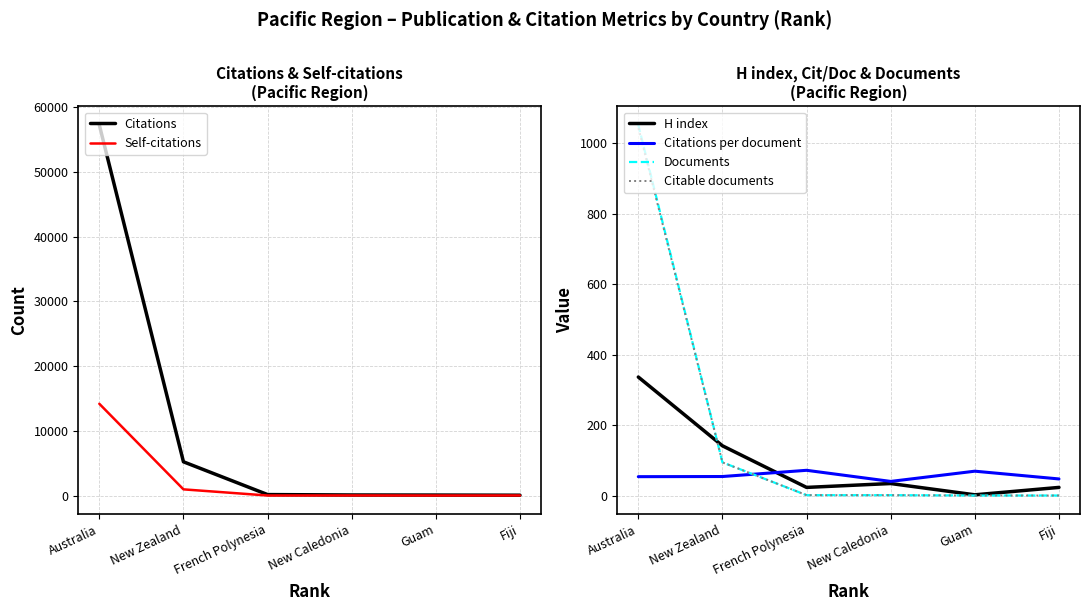

At which category is the sum across all series the highest?

Australia